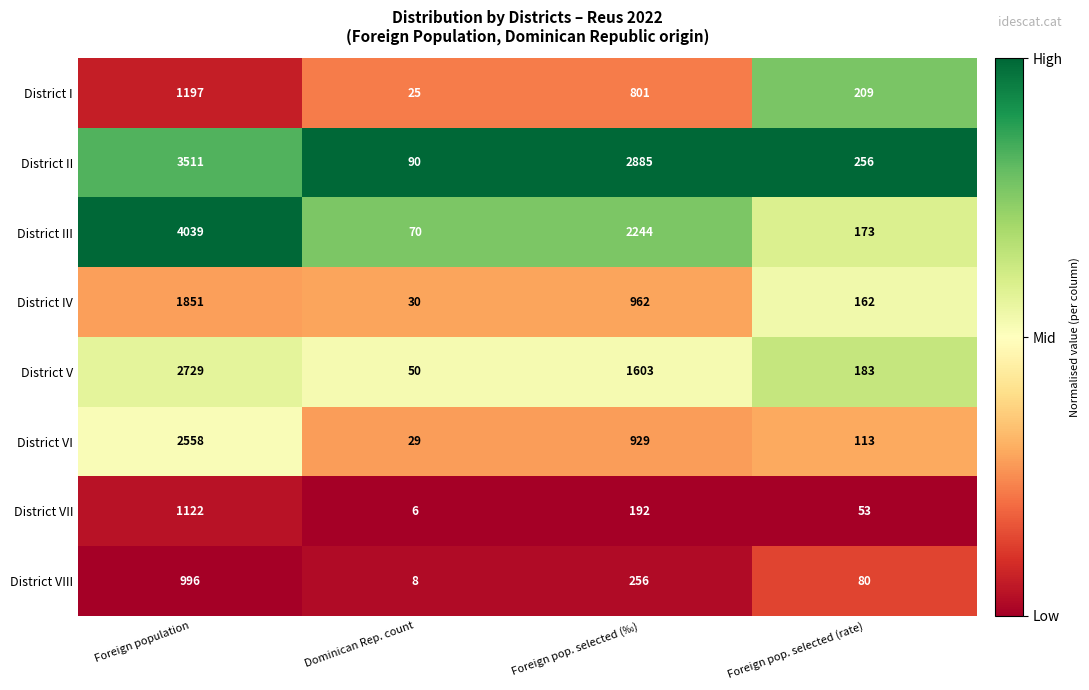

What is the total value across all series at Foreign pop. selected (‰)?

9872